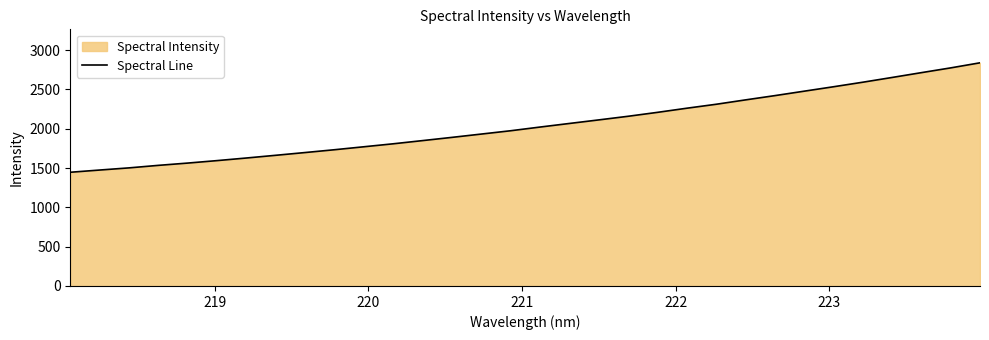

What is the difference between the maximum and minimum values?

1392.0